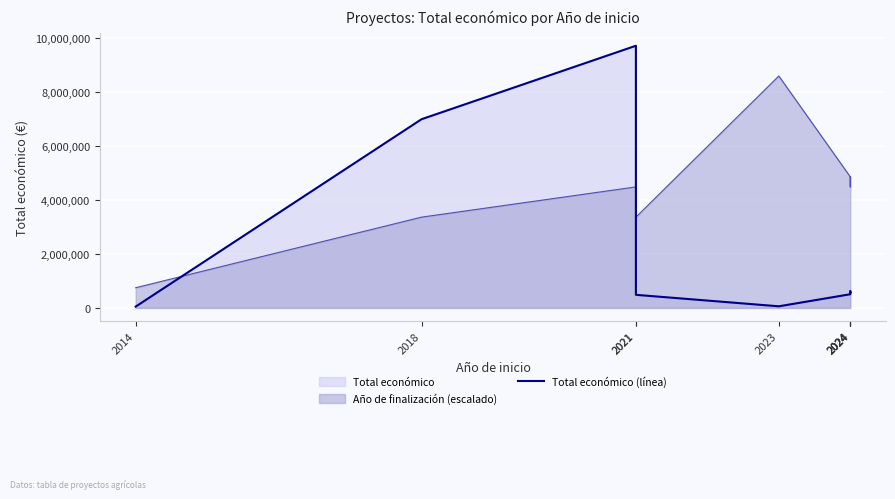

What is the value of the 2nd point from the left?

6998911